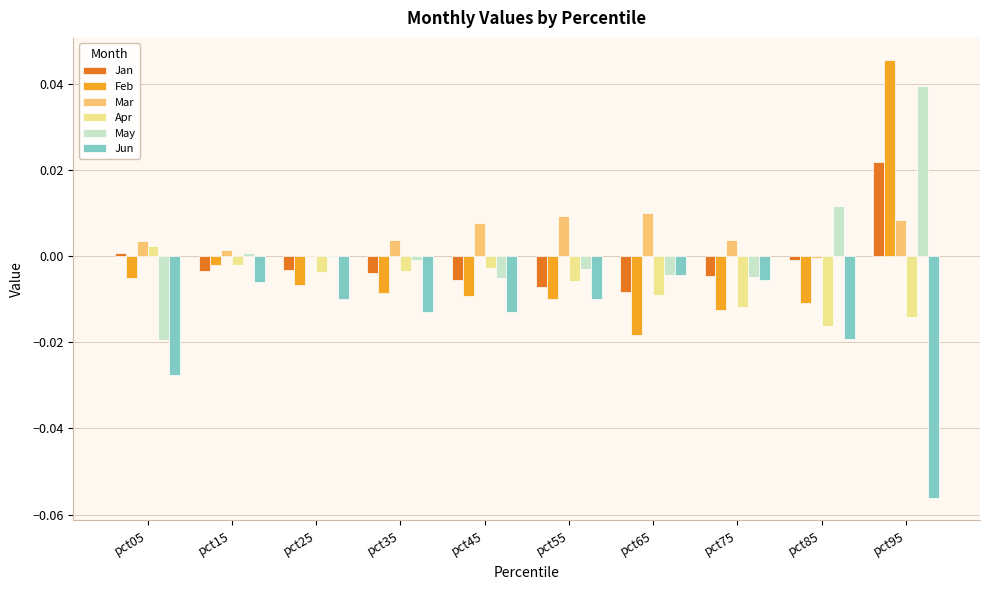

Which label corresponds to the largest value in the chart?

pct95